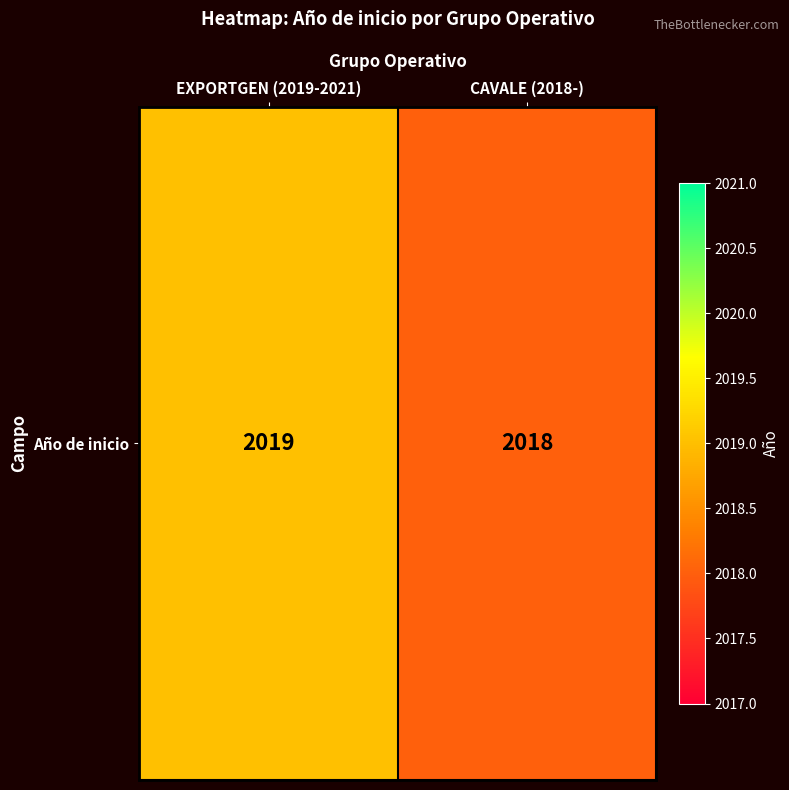

Rank the categories by value from highest to lowest.

EXPORTGEN (2019-2021), CAVALE (2018-)